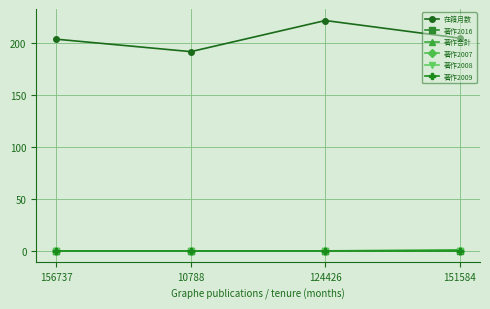

Does the chart display data point markers on the line(s)?

Yes